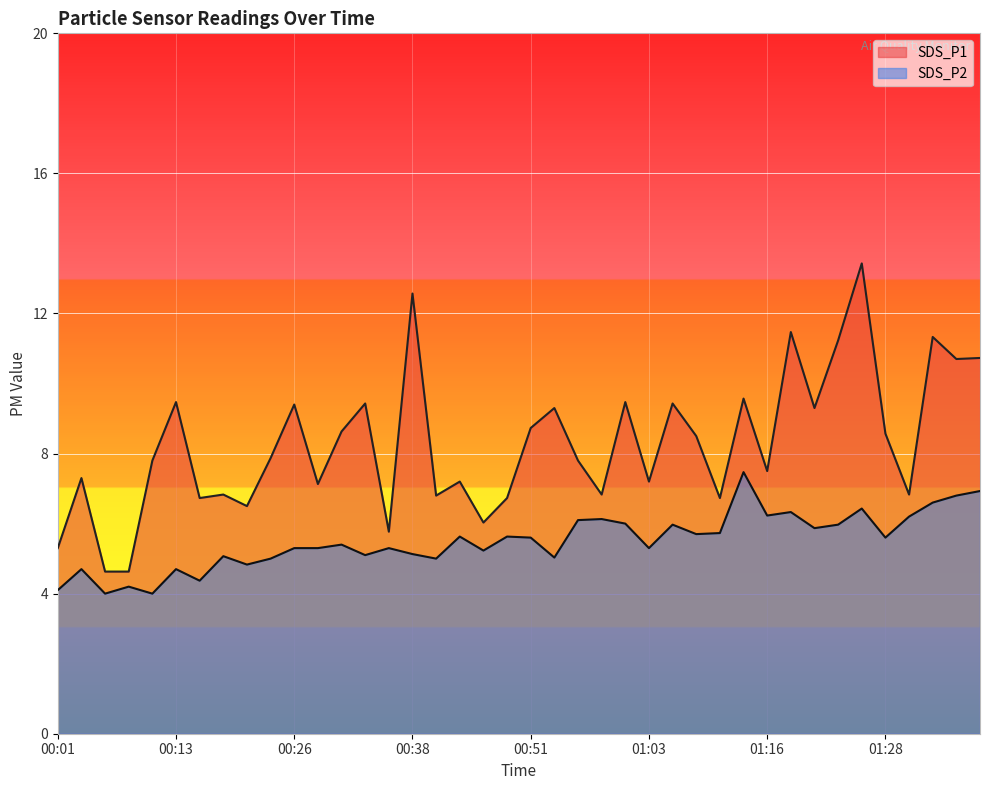

Where is SDS_P1 nearest to the value 9?

00:51